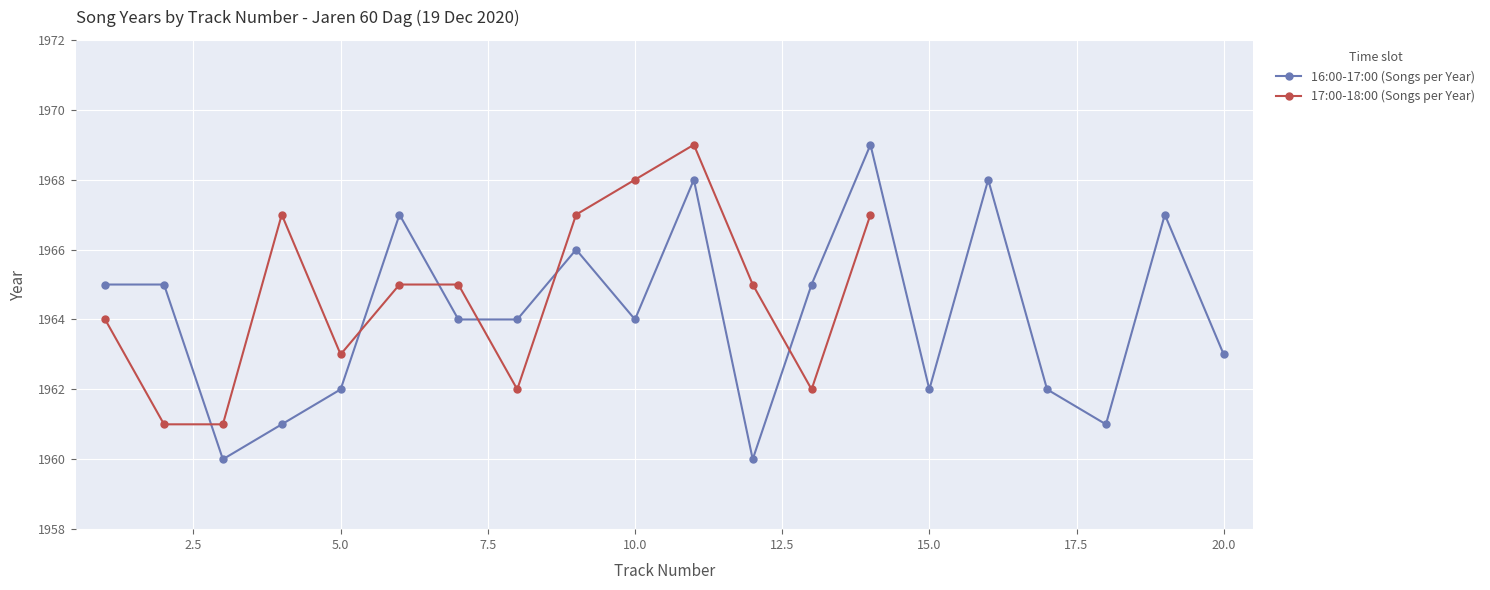

How many interior local valleys (lower than both neighbors) does the data have?

5